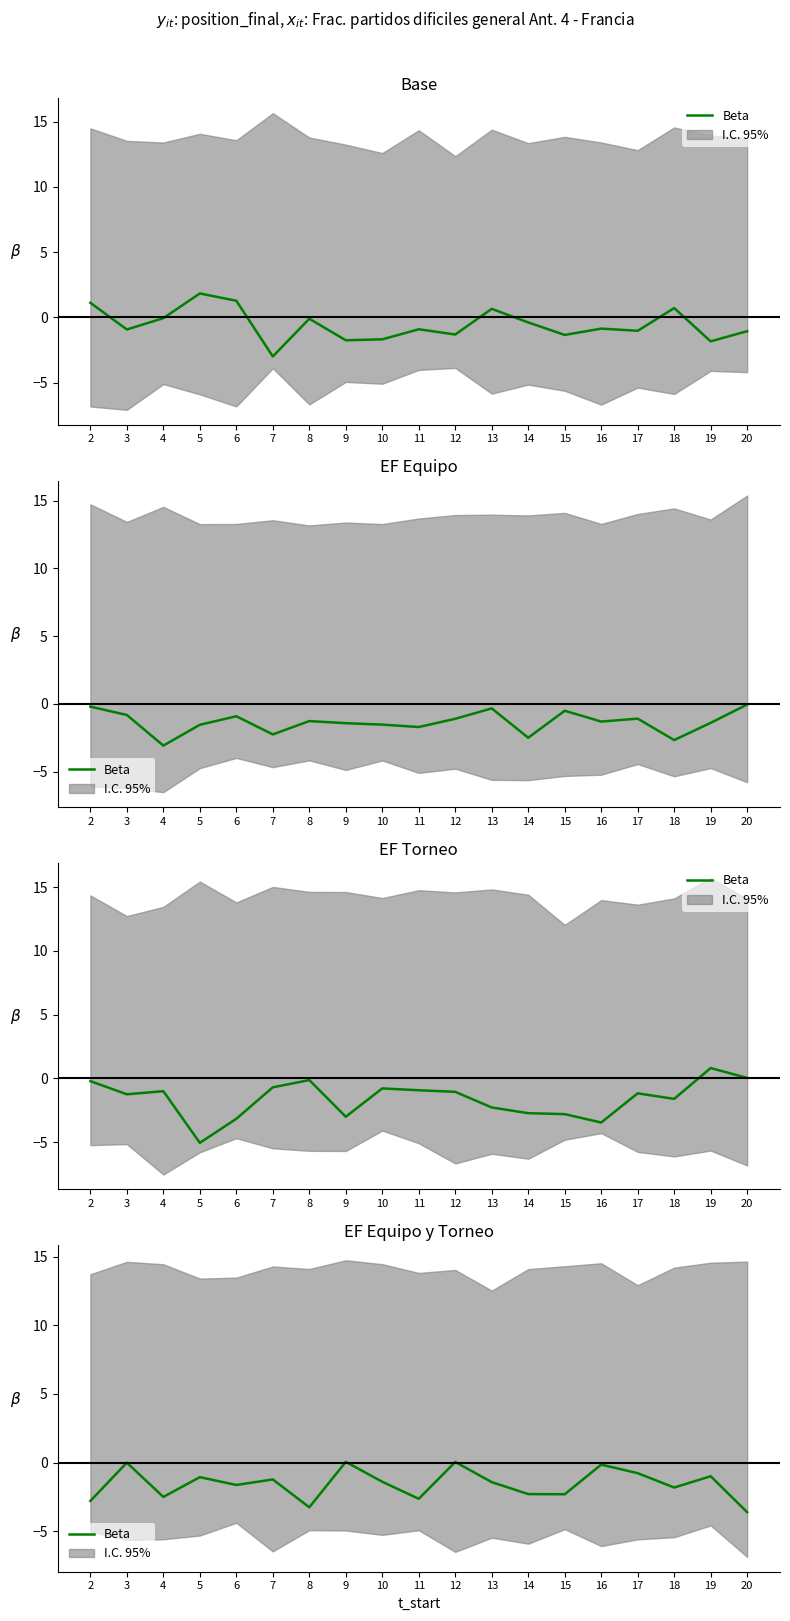

Read the value at 19.

-1.0